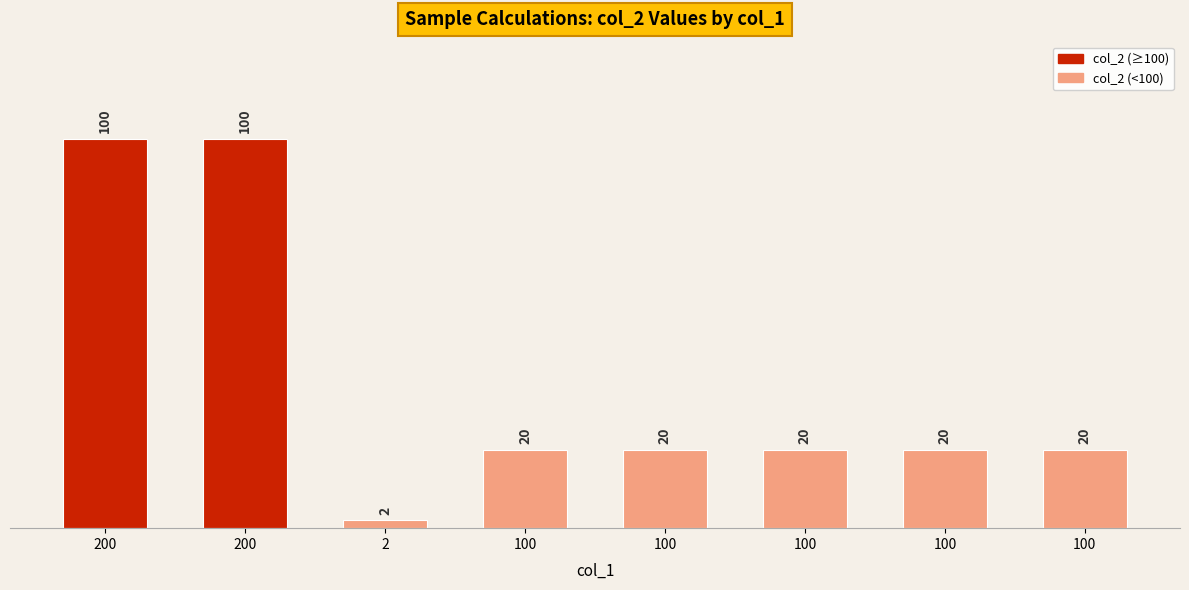

Between 200 and 100, which is larger?

200